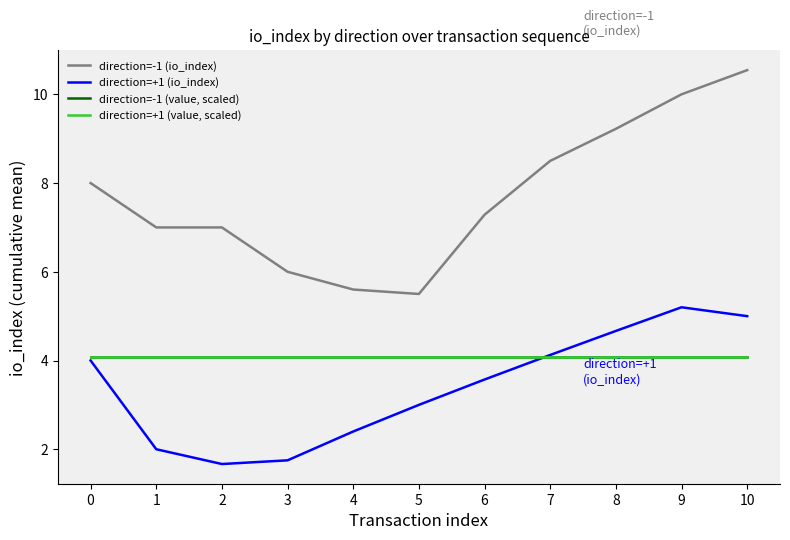

Does the chart display data point markers on the line(s)?

No